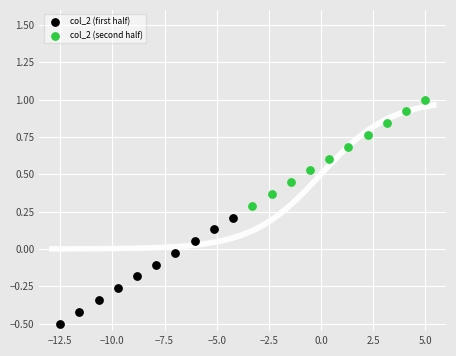

Which series reaches the minimum Y coordinate?

col_2 (first half)